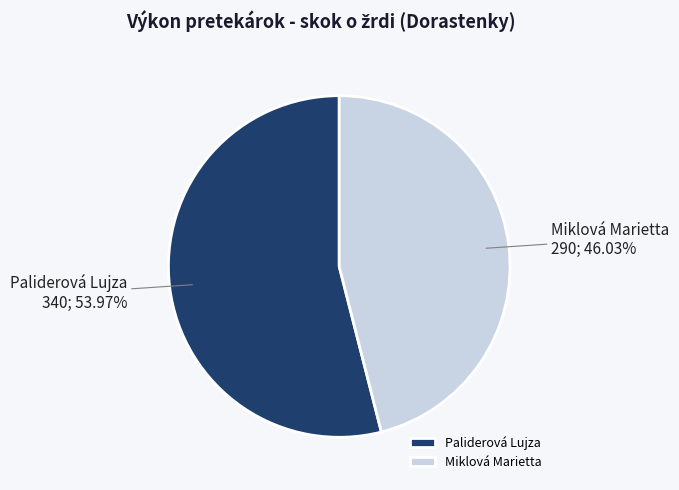

Rank the categories by value from lowest to highest.

Miklová Marietta, Paliderová Lujza